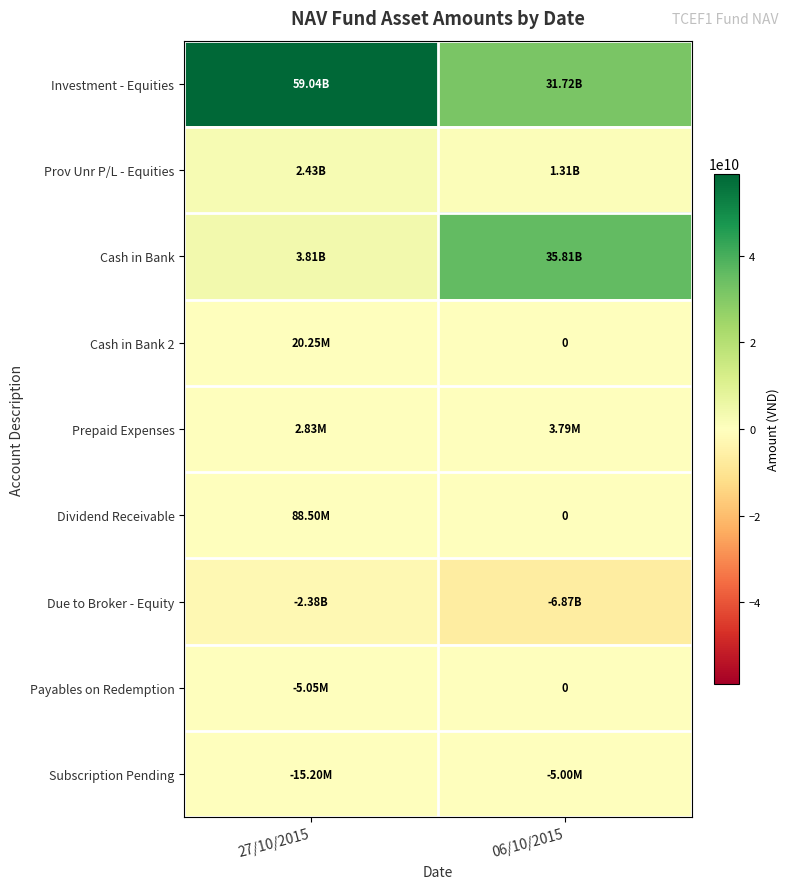

Between 06/10/2015 and 27/10/2015, which is larger?

27/10/2015